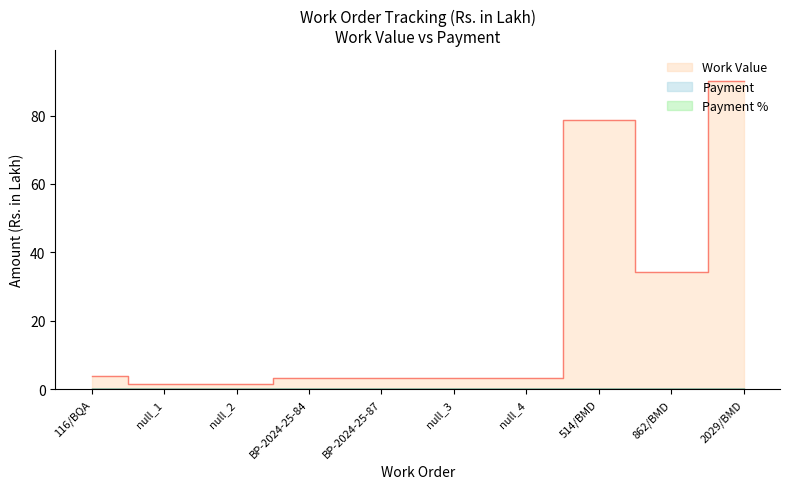

Which series has the largest range (max minus min)?

Work Value